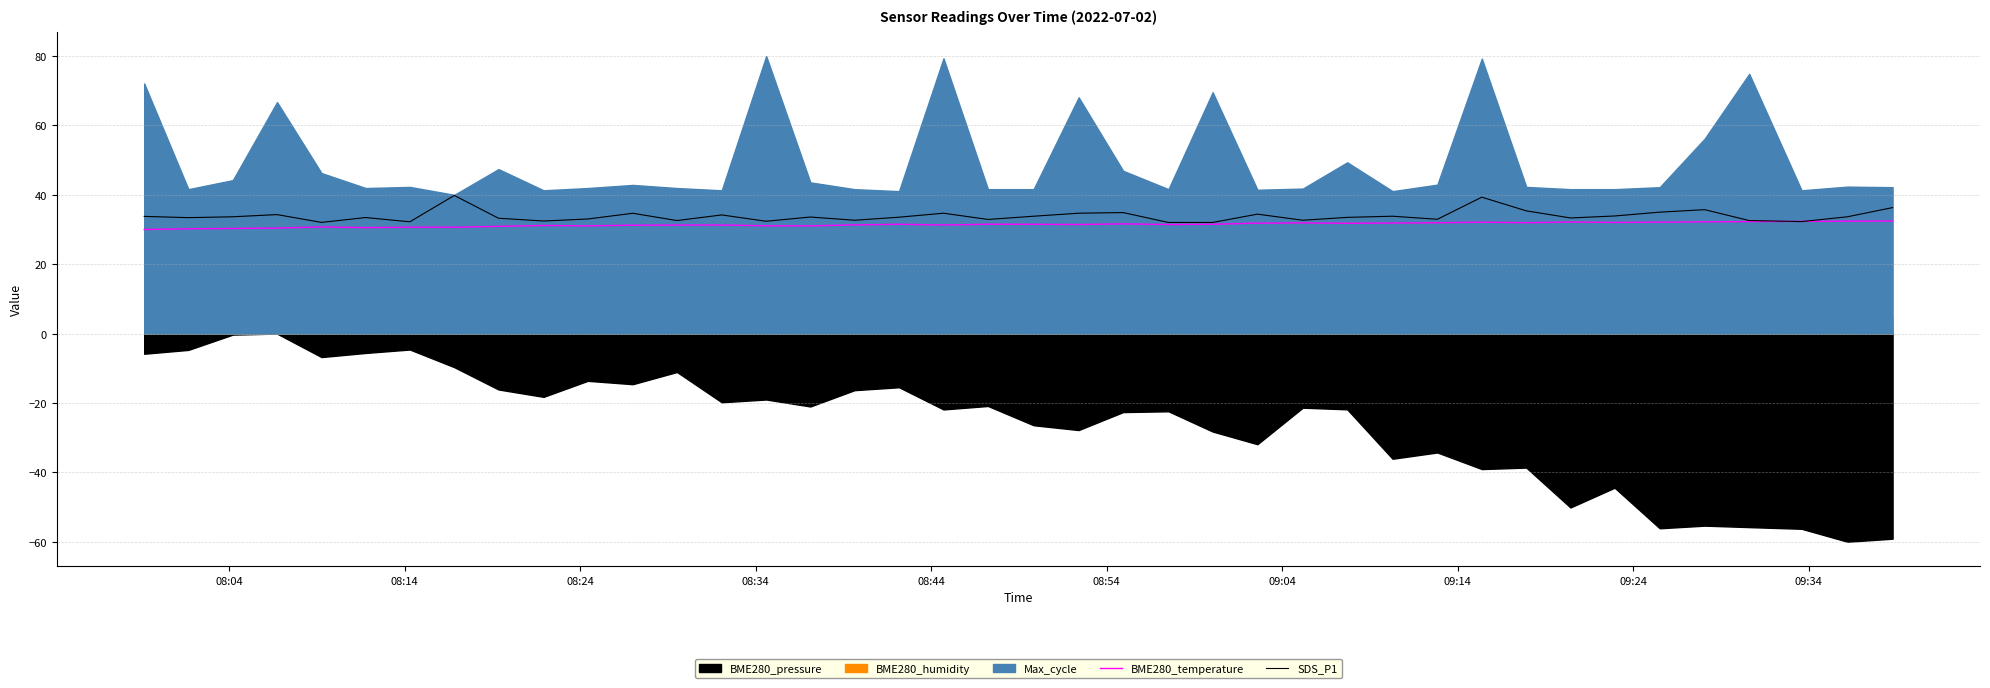

What is the lowest value of the BME280_temperature series?

30.0